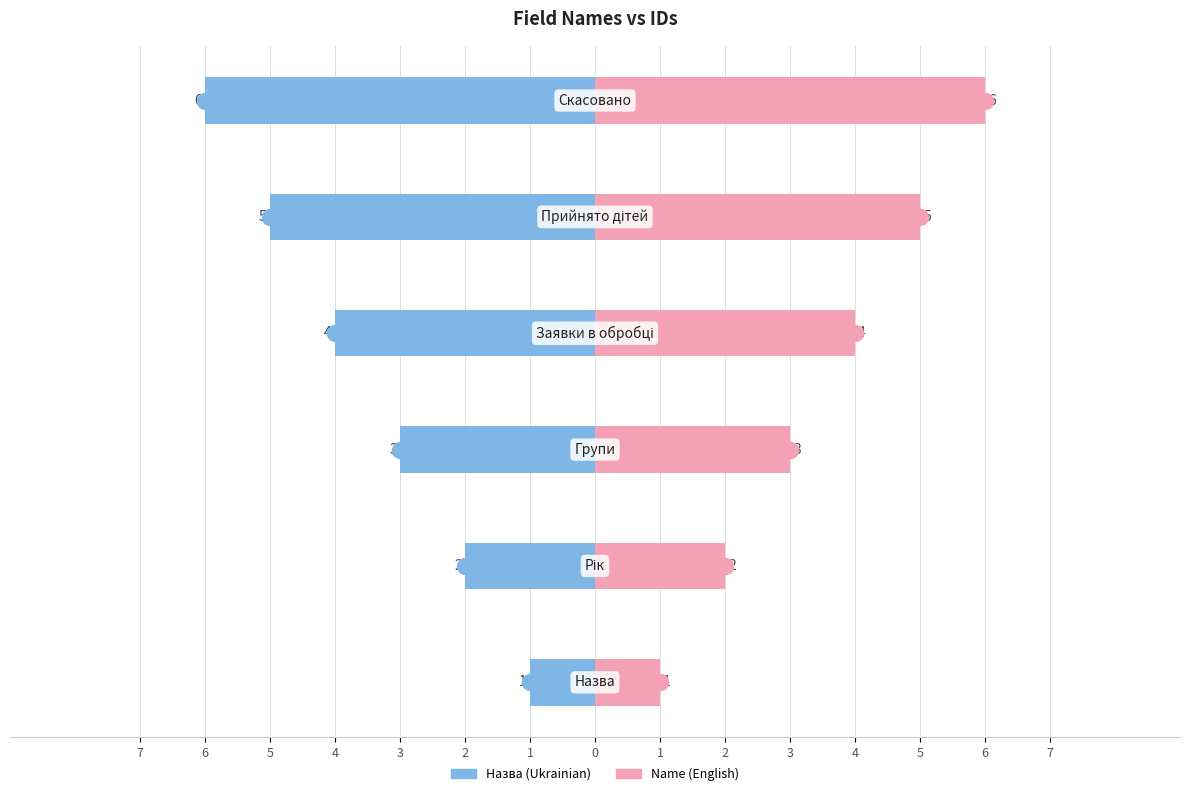

What is the value of the id (right) bar at the 3rd from the left?

3